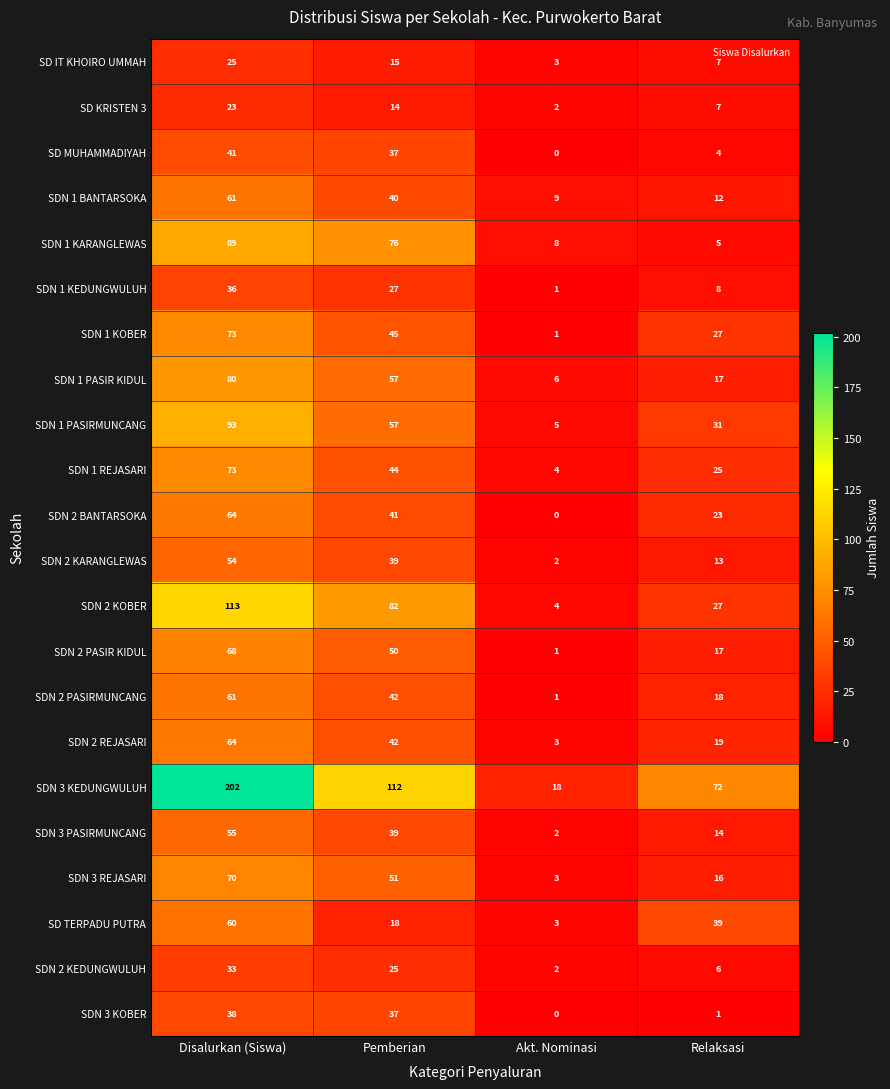

How many series are shown in this chart?

22